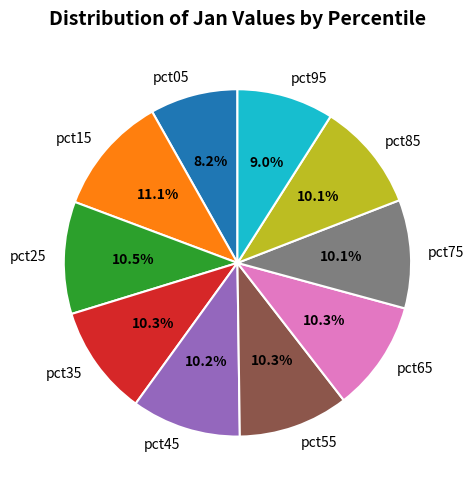

How many segments does this pie chart have?

10